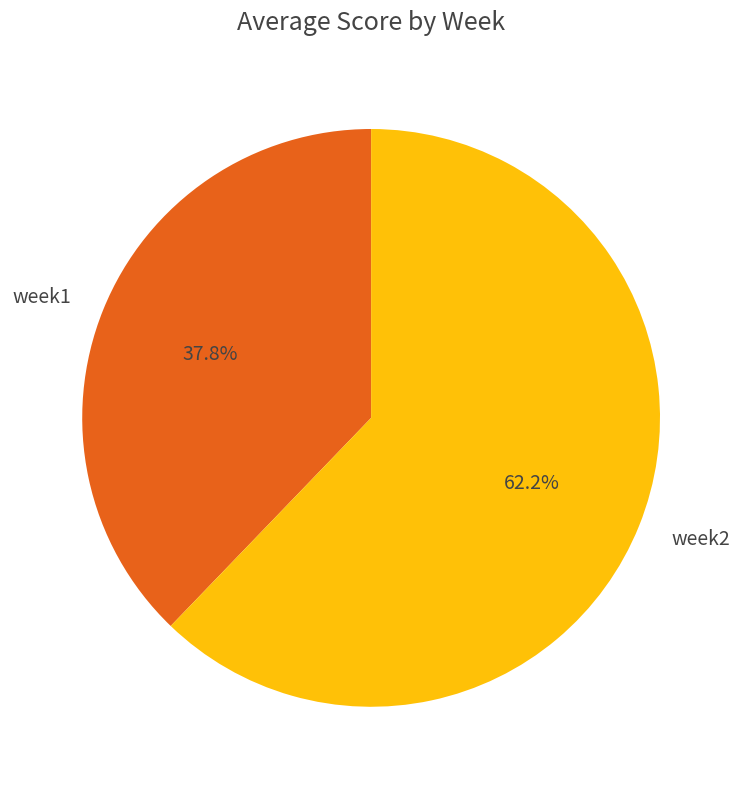

Is week1 the majority of the pie?

No